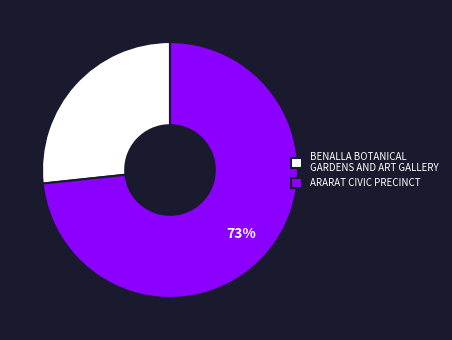

What percentage is the BENALLA BOTANICAL GARDENS AND ART GALLERY slice, to the nearest percent?

27%